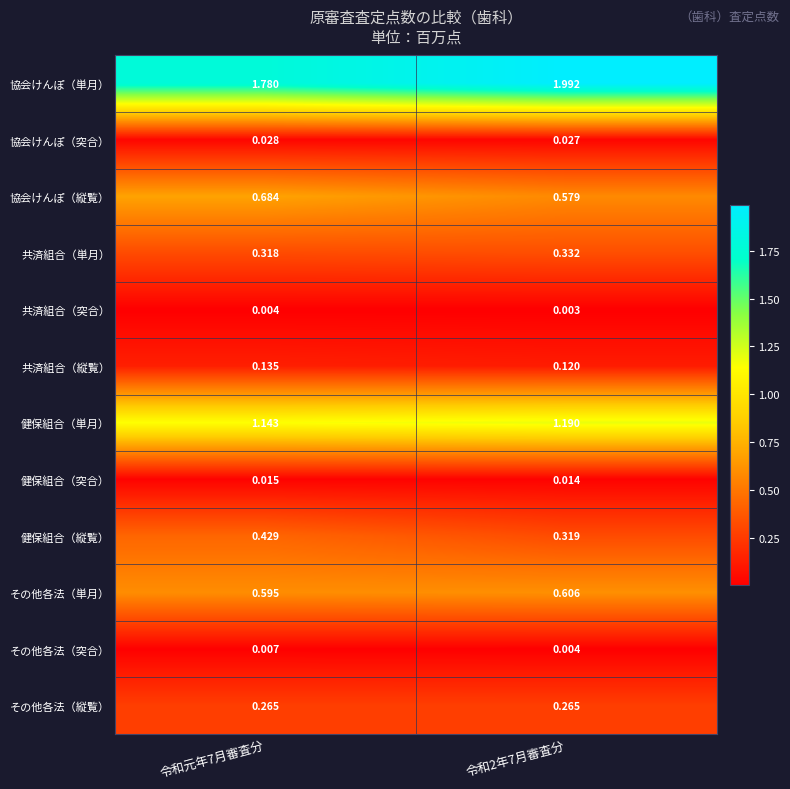

Rank the series by their maximum value, from lowest to highest.

共済組合（突合）, その他各法（突合）, 健保組合（突合）, 協会けんぽ（突合）, 共済組合（縦覧）, その他各法（縦覧）, 共済組合（単月）, 健保組合（縦覧）, その他各法（単月）, 協会けんぽ（縦覧）, 健保組合（単月）, 協会けんぽ（単月）